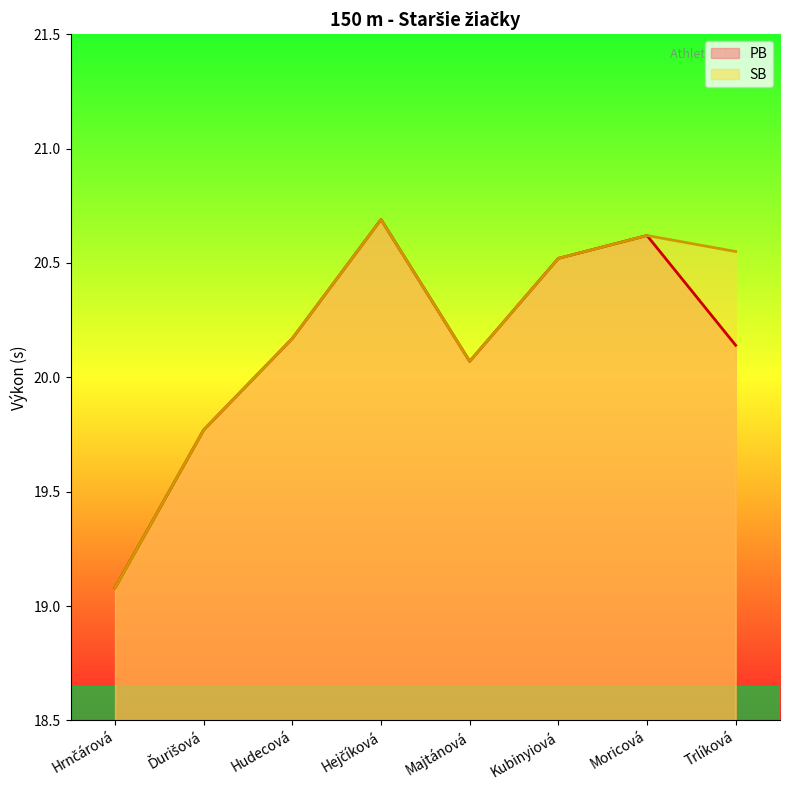

At which category is the sum across all series the highest?

Hejčíková